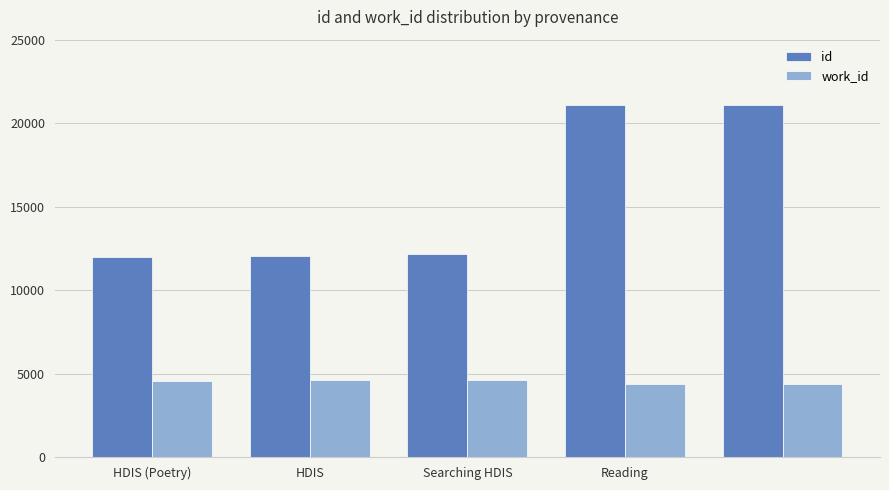

What is the difference between the second highest and second lowest values in the id series?

8994